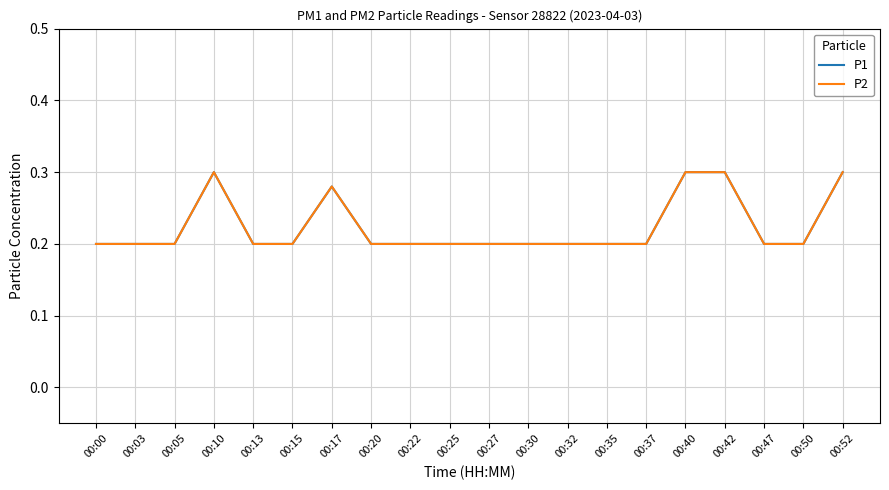

Between 00:17 and 00:42, which series saw the biggest shift?

P1